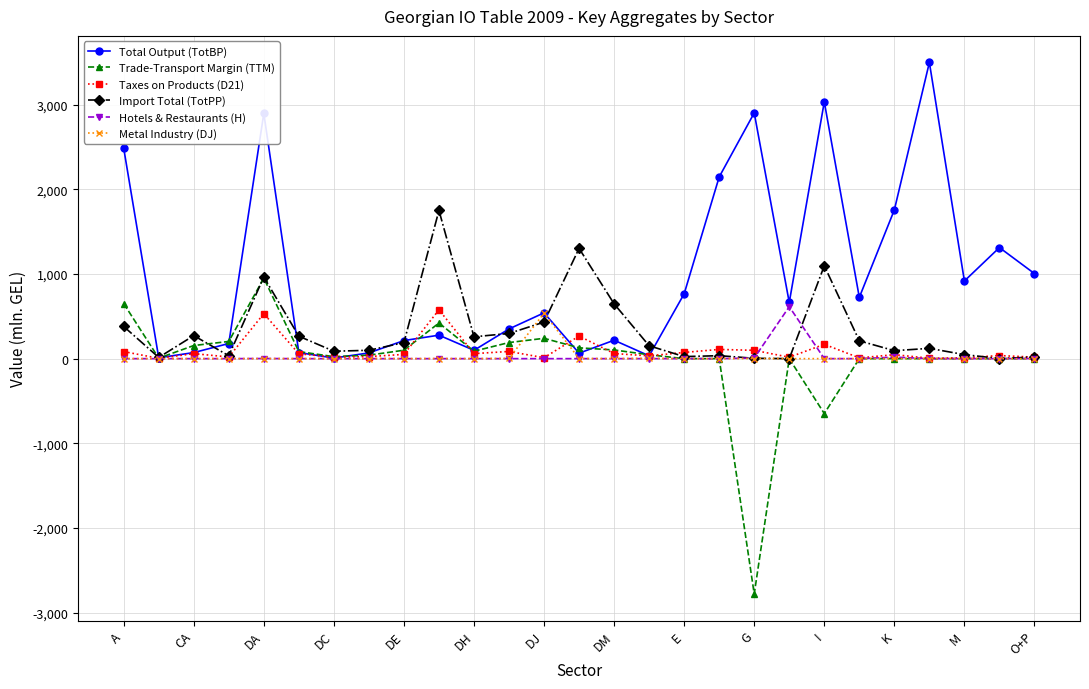

Which series has the largest total across all categories?

Total Output (TotBP)